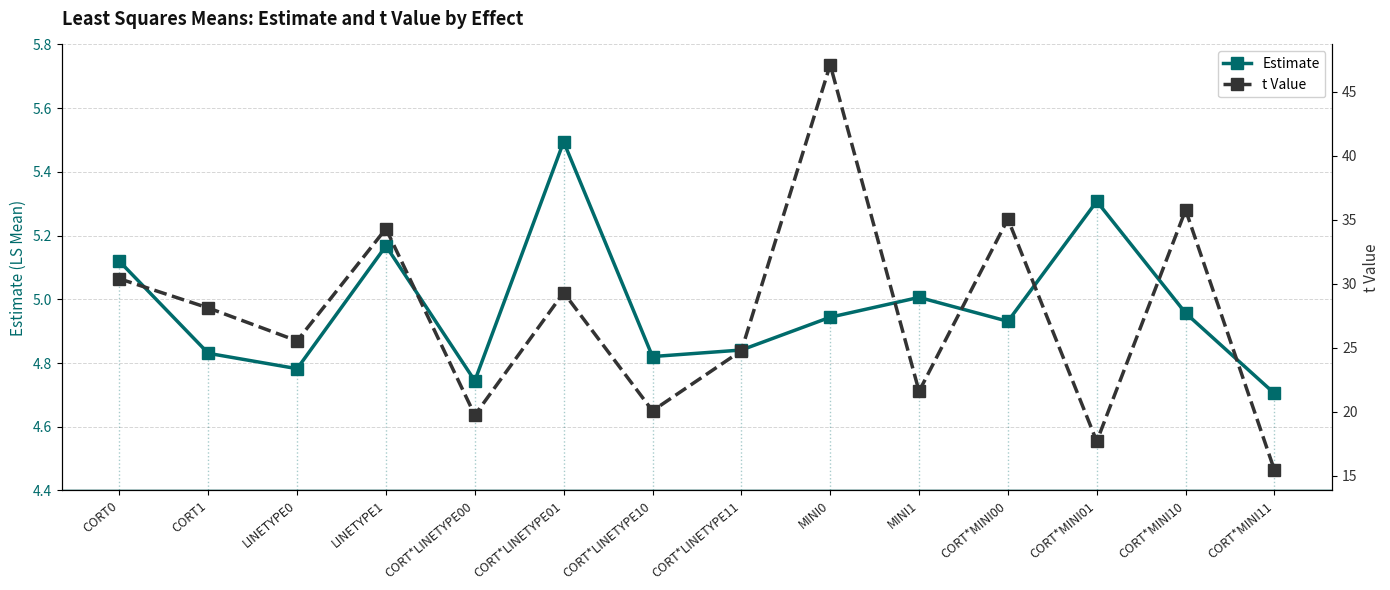

The Estimate series shows 2.7 at LINETYPE0. True or false?

False